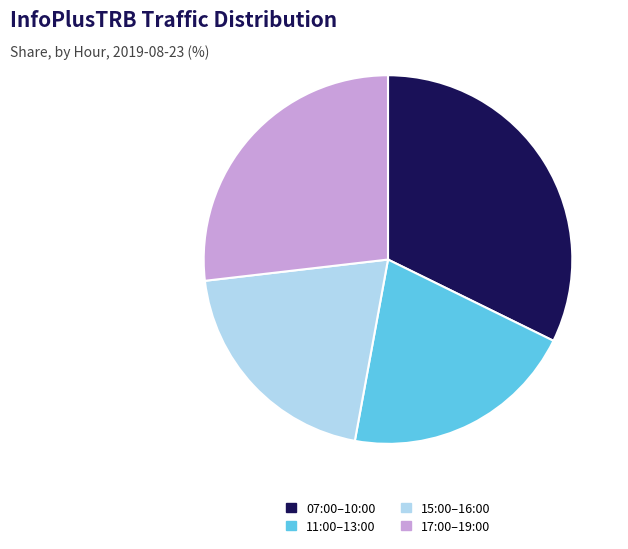

Count the number of slices in the pie.

4